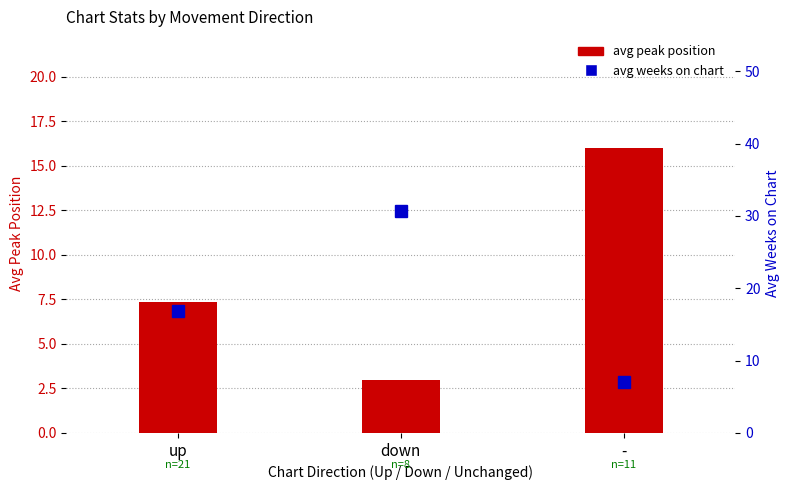

Which has a higher value, up or down?

up